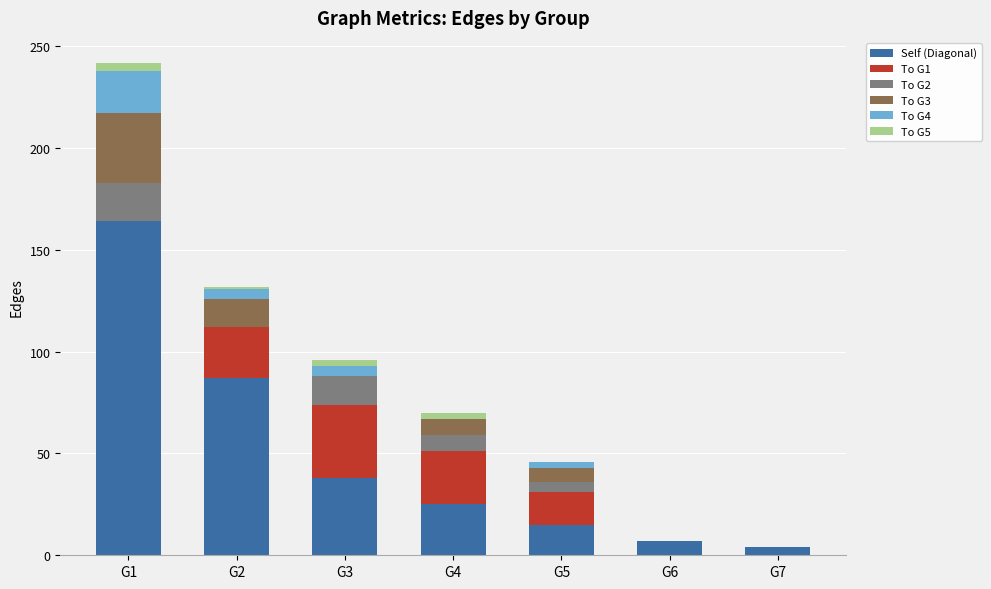

Does the chart contain stacked bars?

Yes